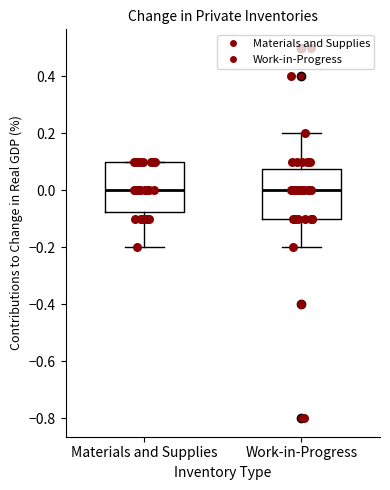

Reading left to right, transcribe this box plot: for each box, give where its median line is, the range the box spans, and where its two whiskers end, as read against the y-axis. The values are not printed on the chart, so give them approximately, as read against the axis.

Materials and Supplies: median 0.00, box -0.08 to 0.10, whiskers -0.20 to 0.10
Work-in-Progress: median 0.00, box -0.10 to 0.08, whiskers -0.20 to 0.20